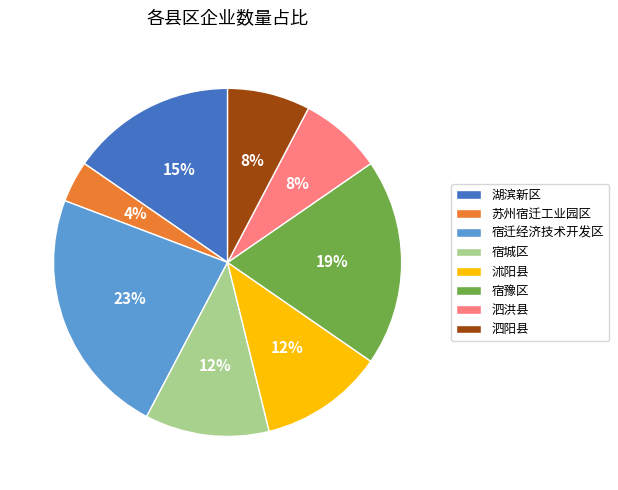

Which slice is the largest?

宿迁经济技术开发区